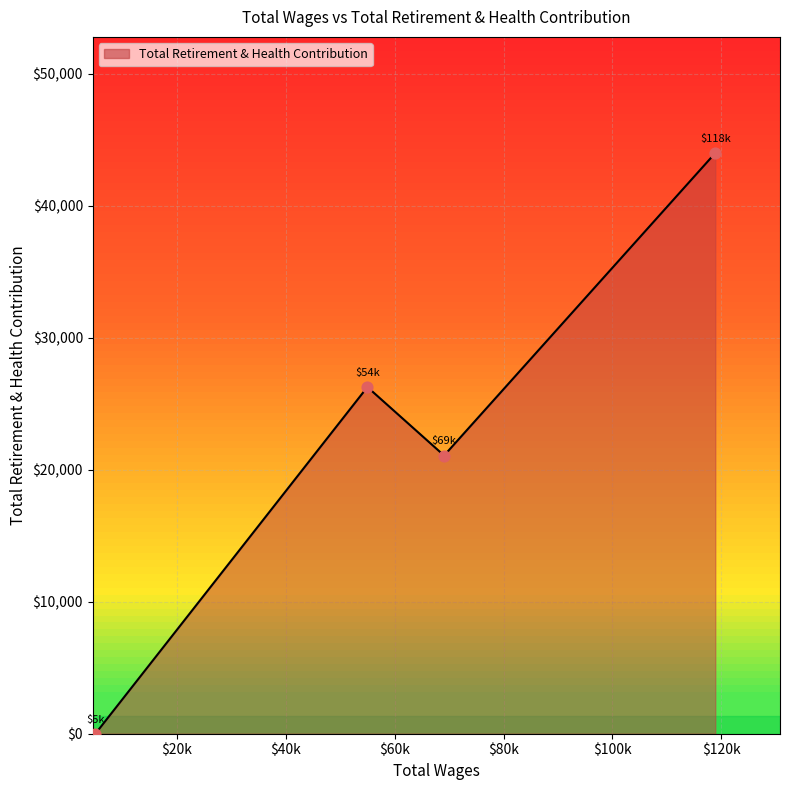

What is the average value?

22829